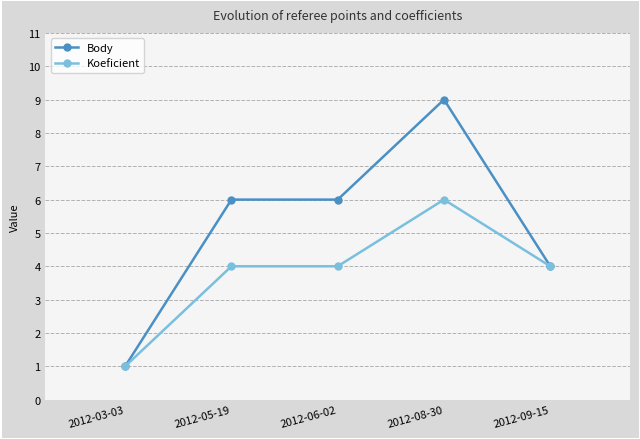

What is the value of the Body point at the 2nd from the left?

6